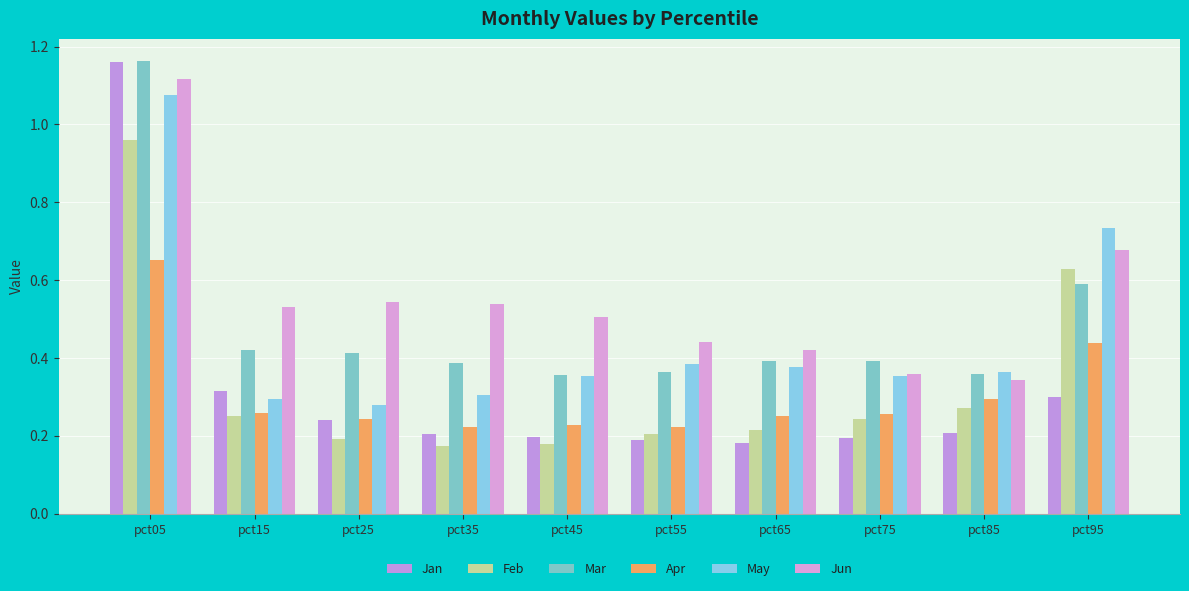

What is the difference between the maximum and minimum values in the Jun series?

0.8